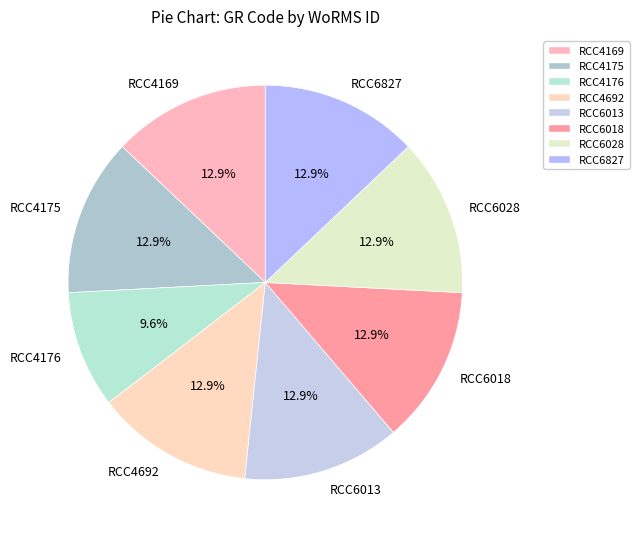

Is it true that RCC4169 is 27% of the pie?

False